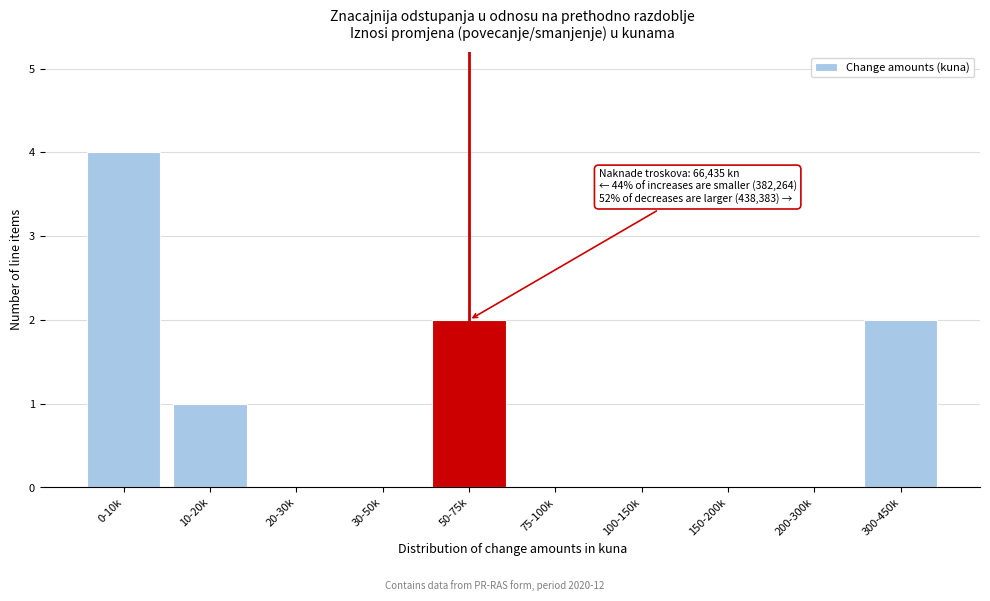

Reading left to right, transcribe all the data shown in this chart.

0-10k=4	10-20k=1	20-30k=0	30-50k=0	50-75k=2	75-100k=0	100-150k=0	150-200k=0	200-300k=0	300-450k=2